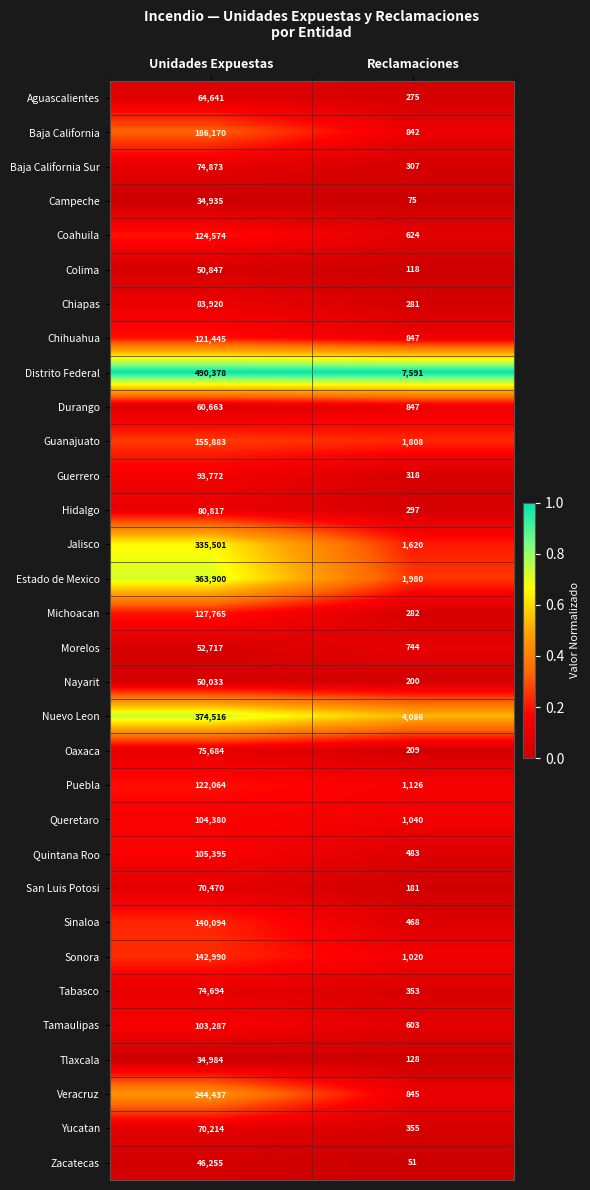

Which series has the largest total across all categories?

Distrito Federal